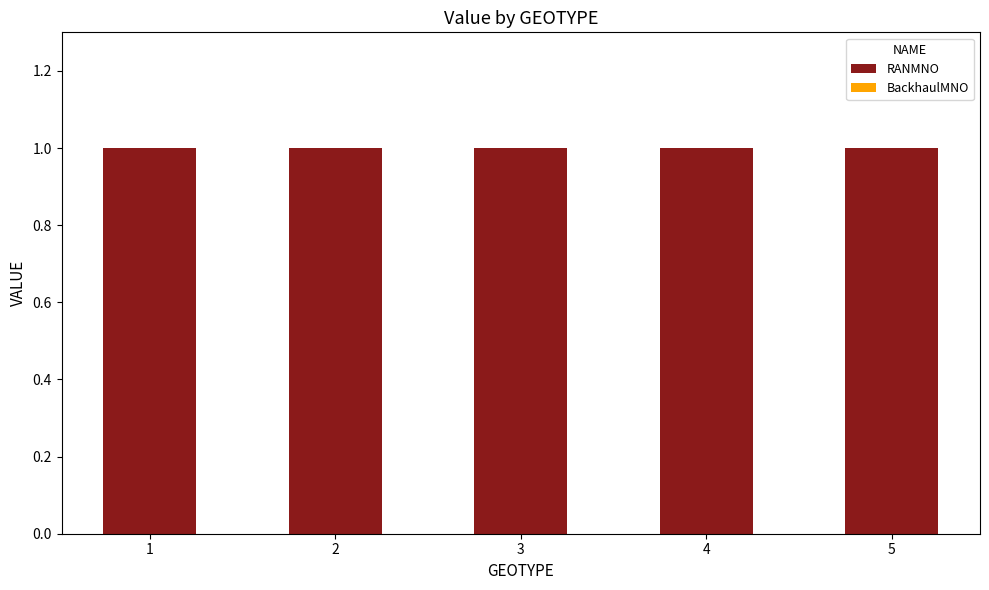

At how many categories does at least one series exceed 0?

5